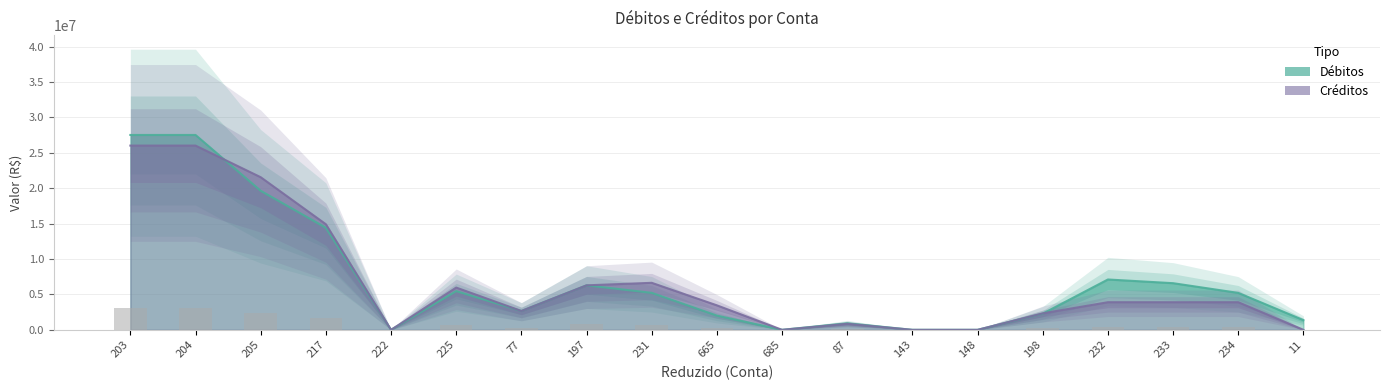

True or false: Débitos has a value of 19636782.6 at 205.

True